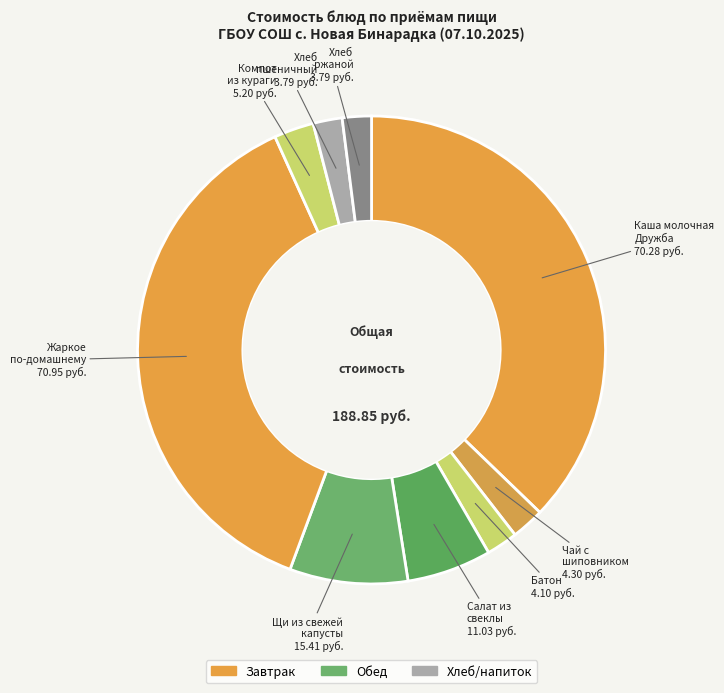

How many slices are in this pie chart?

9